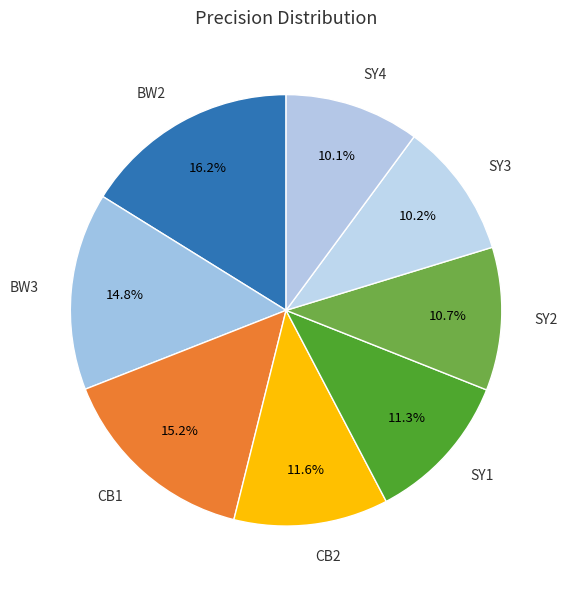

What is the total percentage of BW3 and CB1?

30.0%